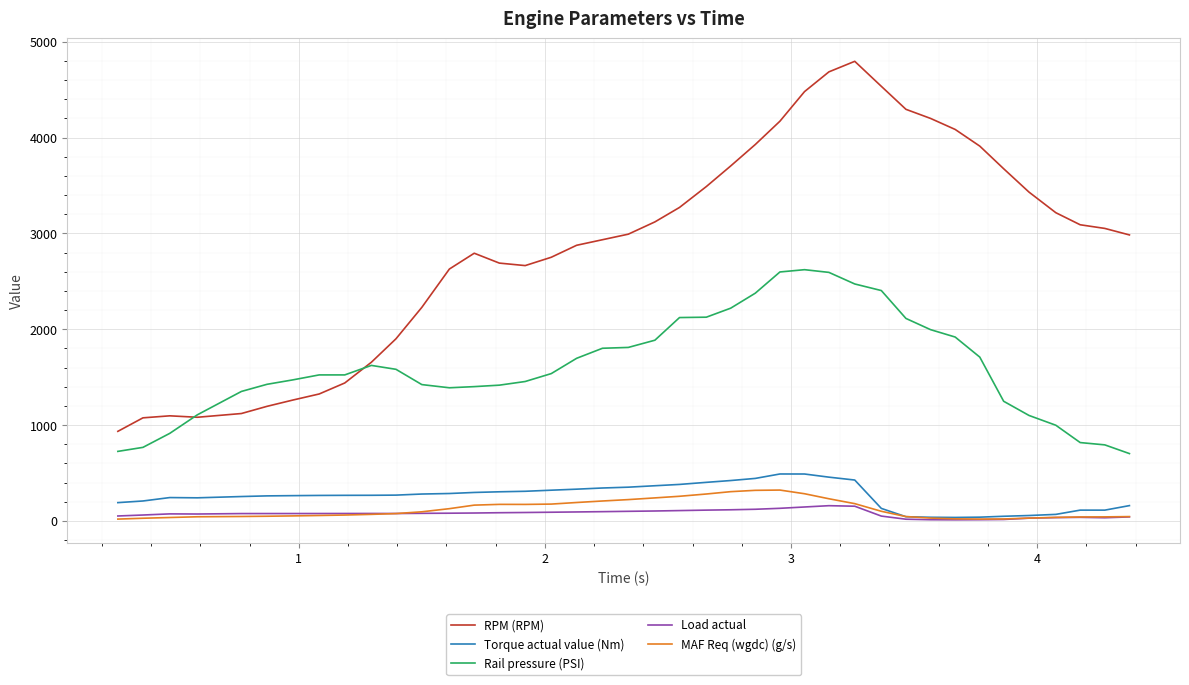

True or false: Load actual has more than 0 interior local peaks.

True